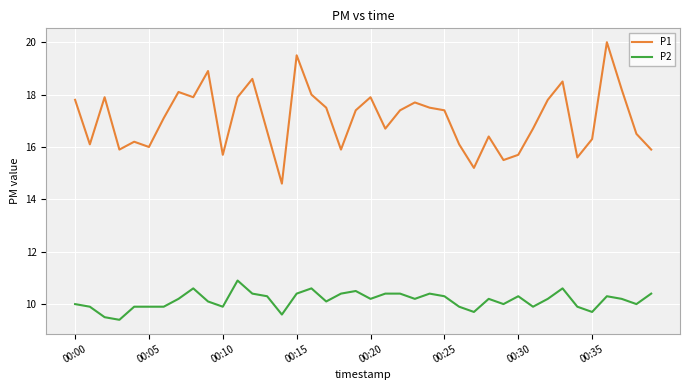

How many interior local peaks does the P1 series have?

11